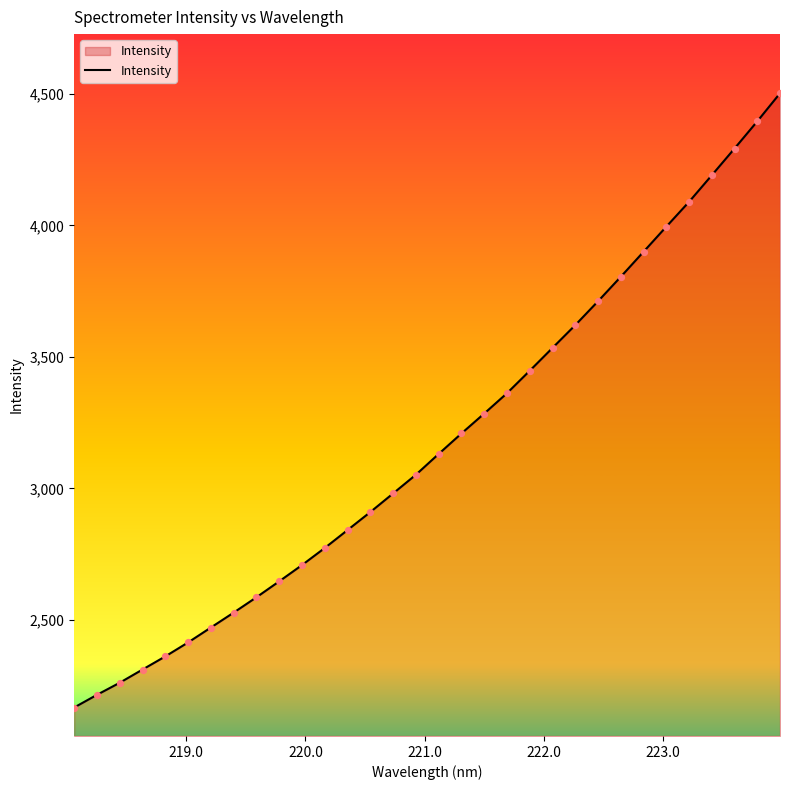

What is the minimum value shown in the chart?

2166.0